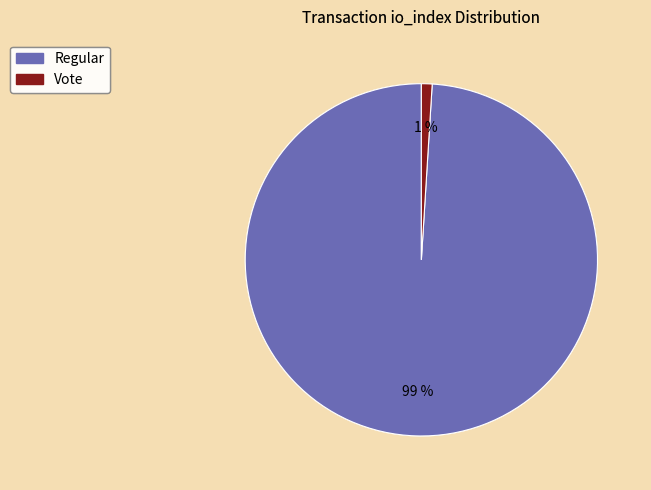

Is there a majority slice in this chart?

Yes